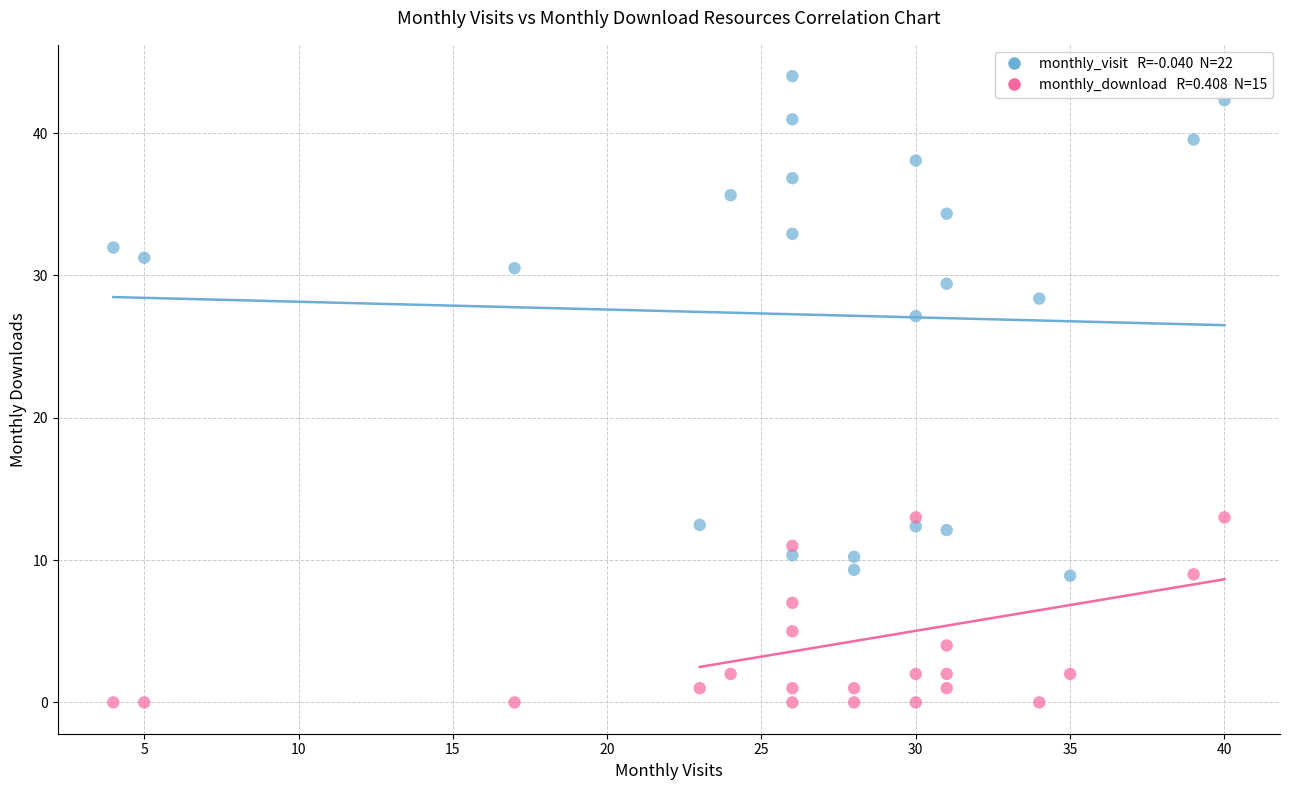

Across all data points, what is the range of X values (max minus min)?

36.0